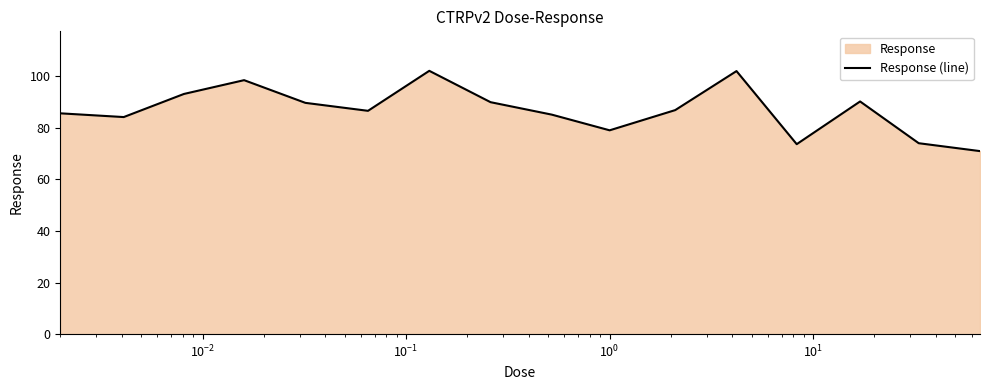

What is the maximum value shown in the chart?

102.1